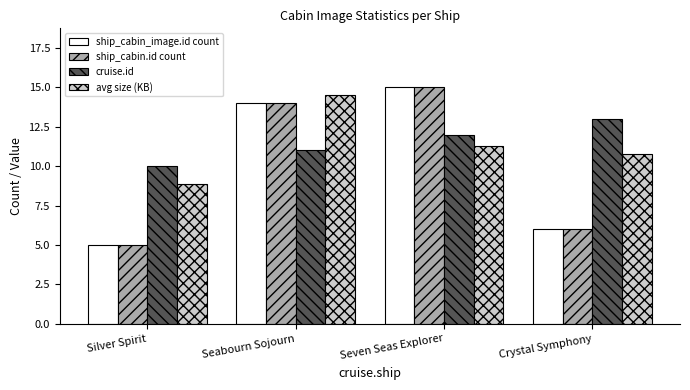

Rank the categories by avg size (KB) value from highest to lowest.

Seabourn Sojourn, Seven Seas Explorer, Crystal Symphony, Silver Spirit